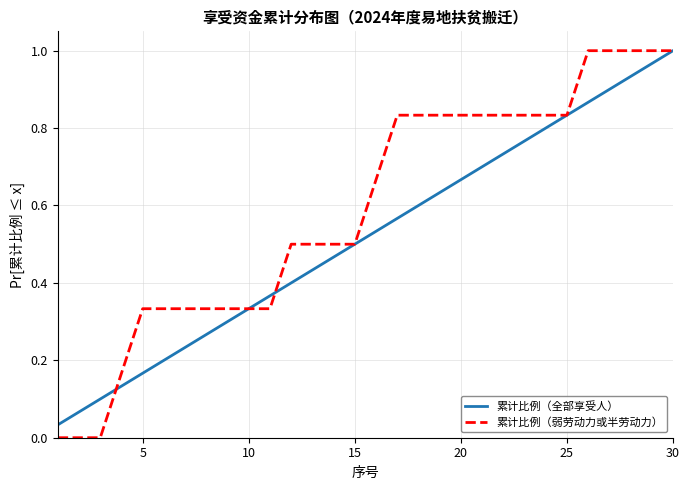

Which series has the largest total across all categories?

累计比例（弱劳动力或半劳动力）